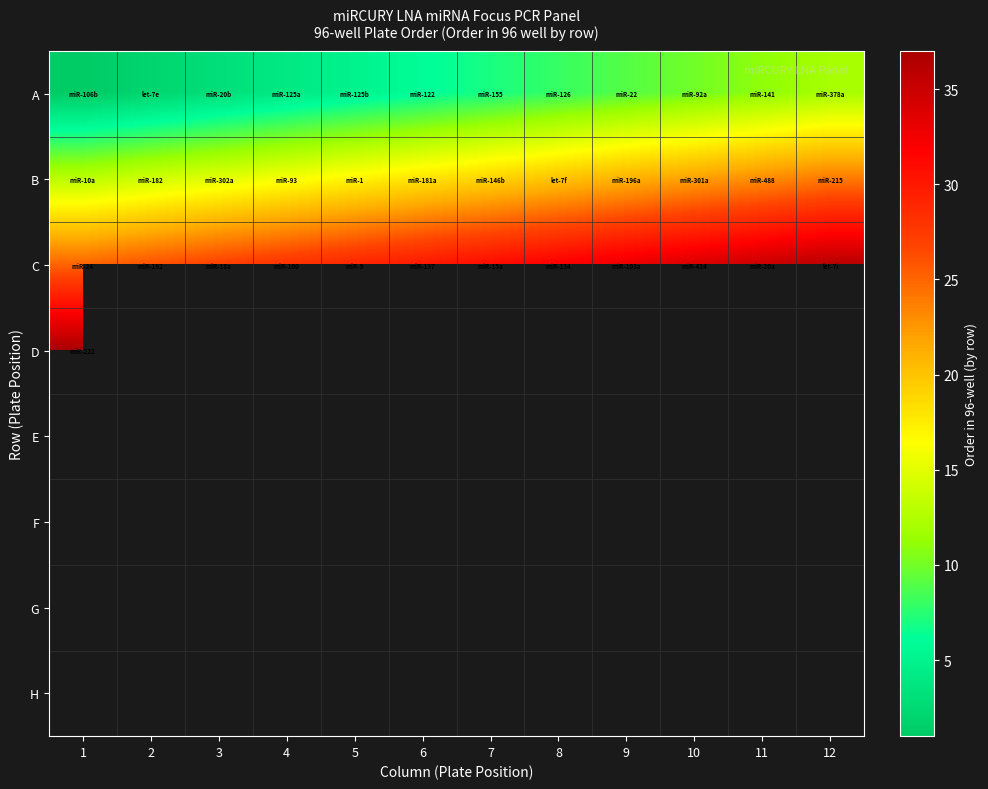

How many series are shown in this chart?

8